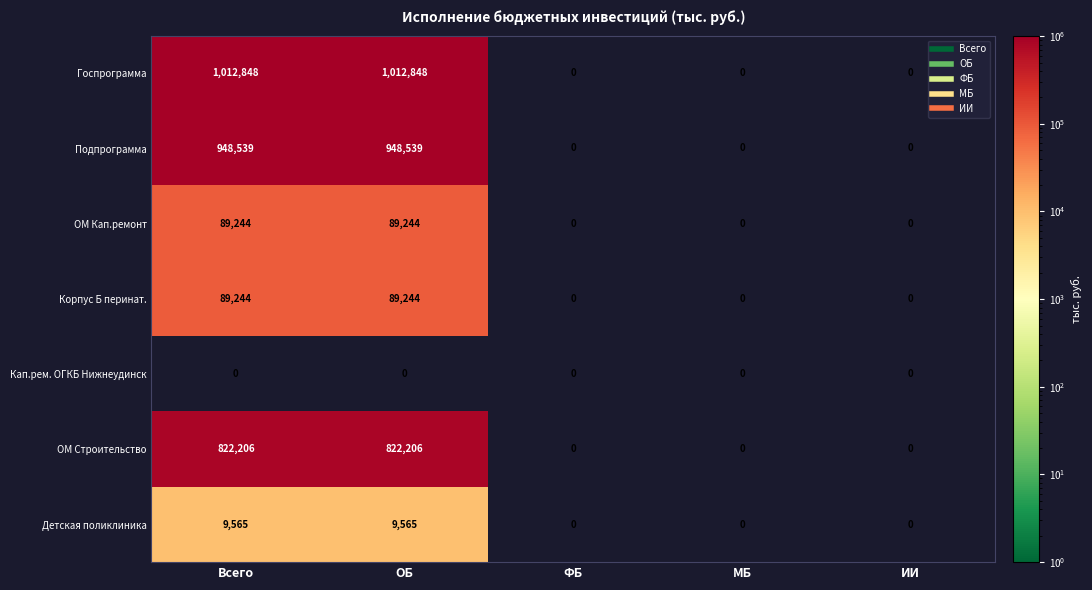

At how many categories does at least one series exceed 478750?

2